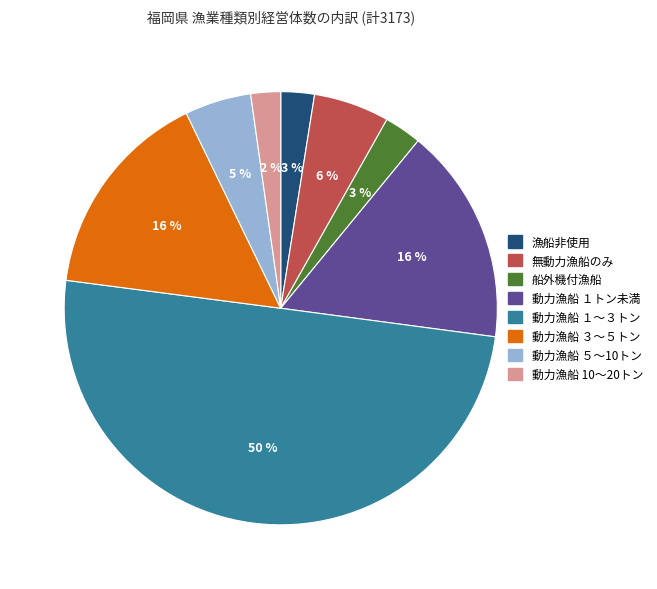

Is 動力漁船 １トン未満 the majority of the pie?

No